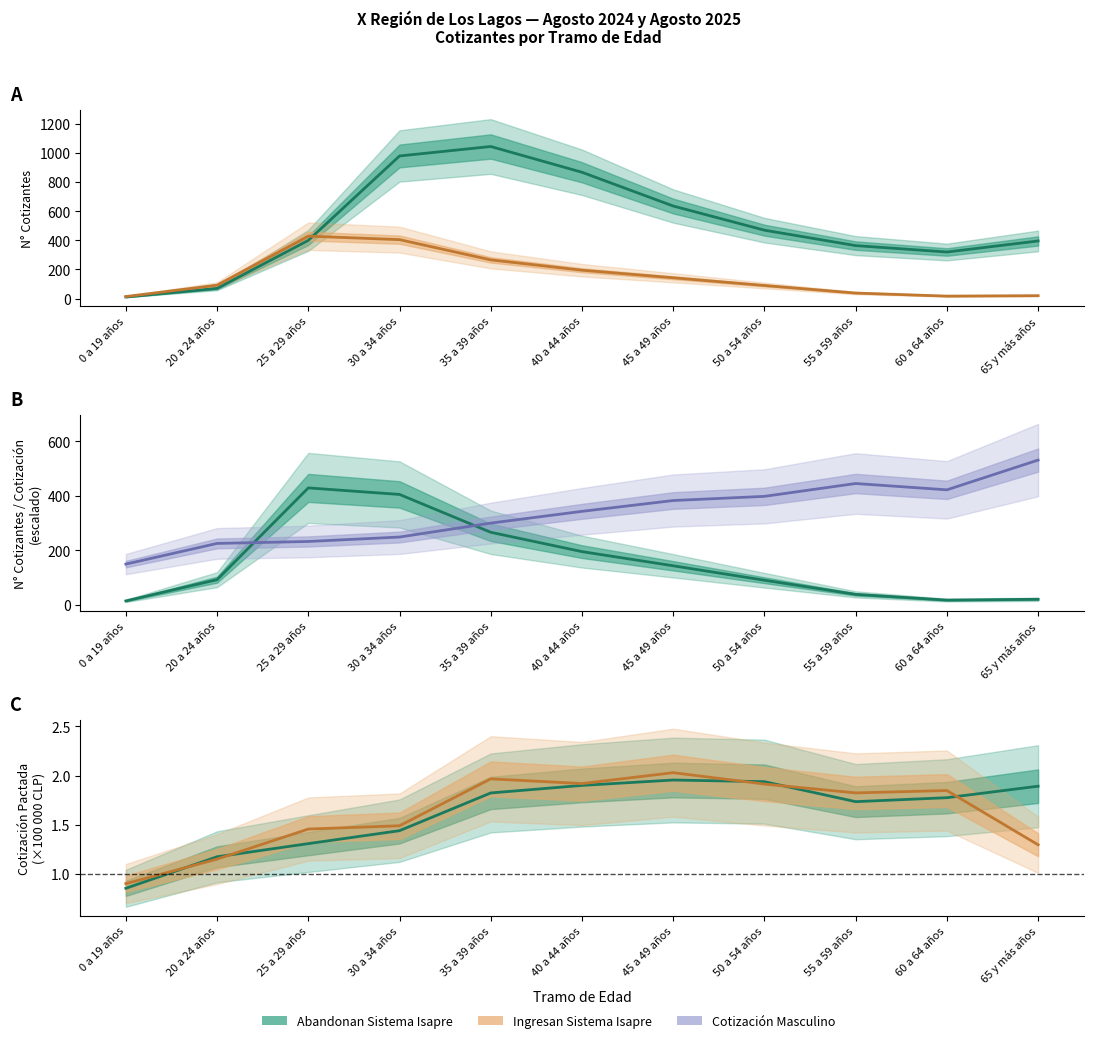

What is the label of the 11th point from the right?

0 a 19 años